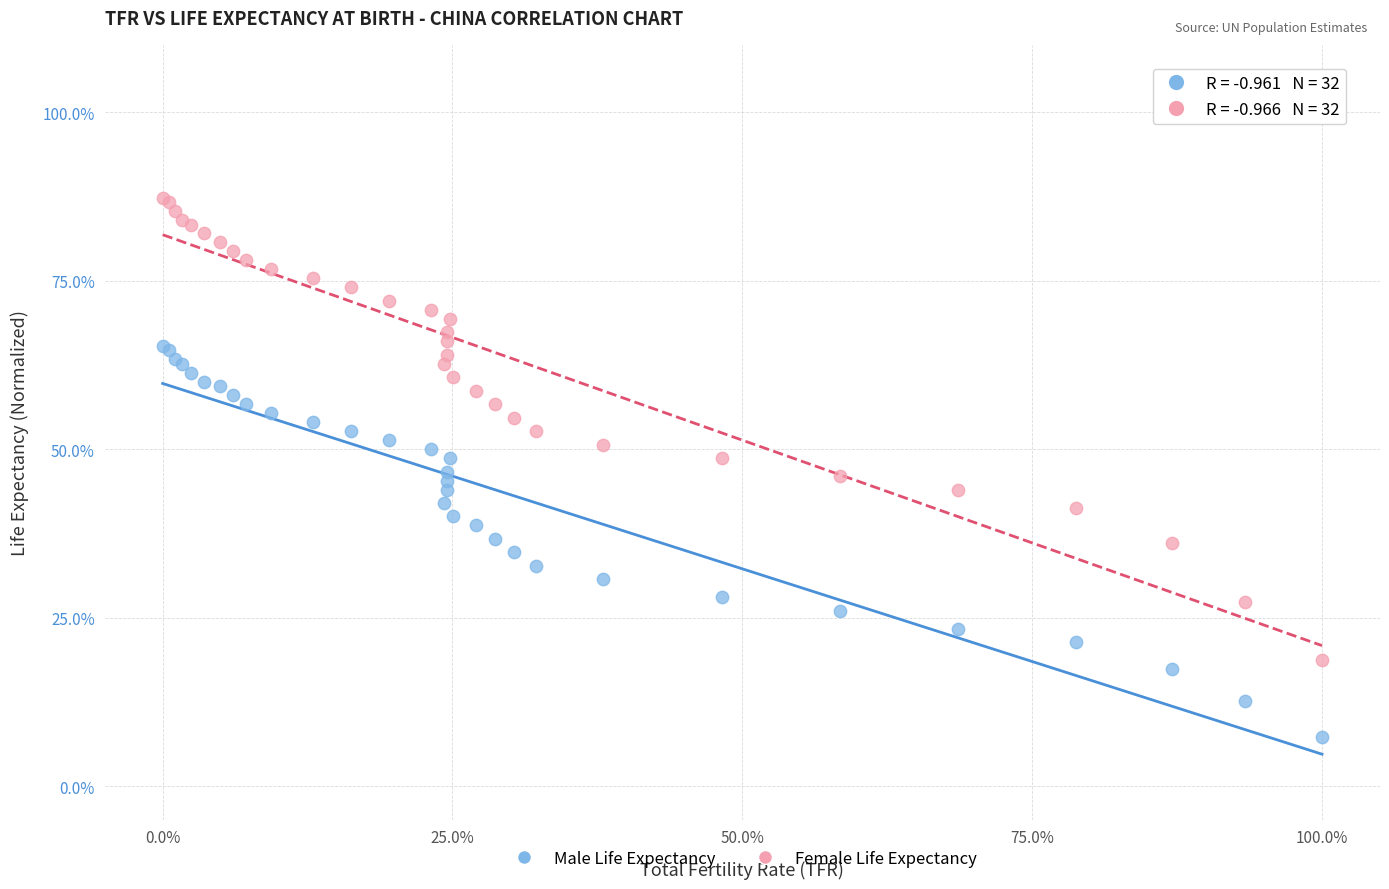

Which series reaches the maximum Y coordinate?

Female Life Expectancy